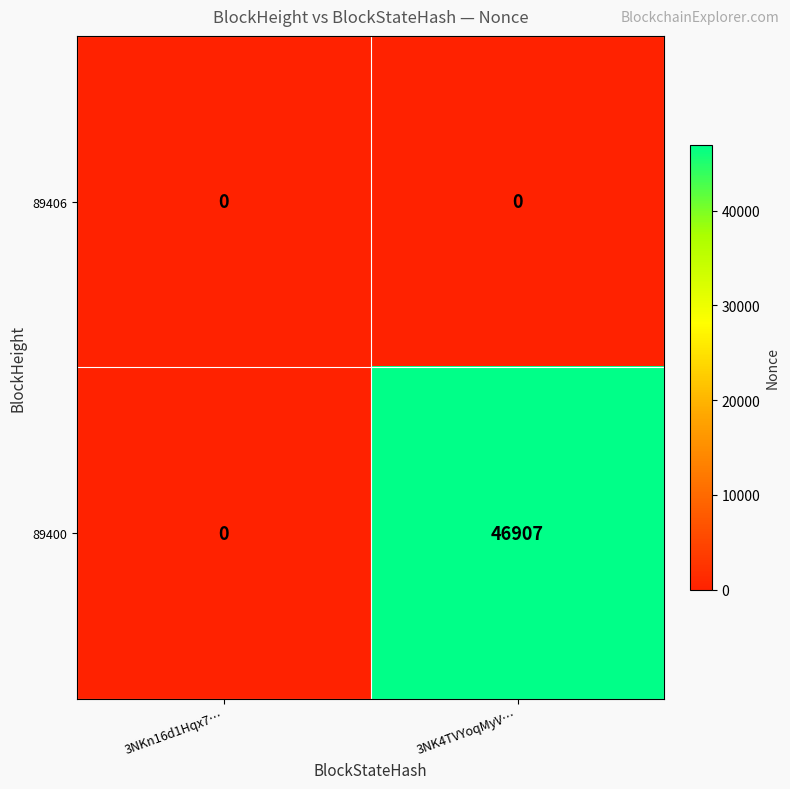

Which label corresponds to the largest value in the chart?

3NK4TVYoqMyV…